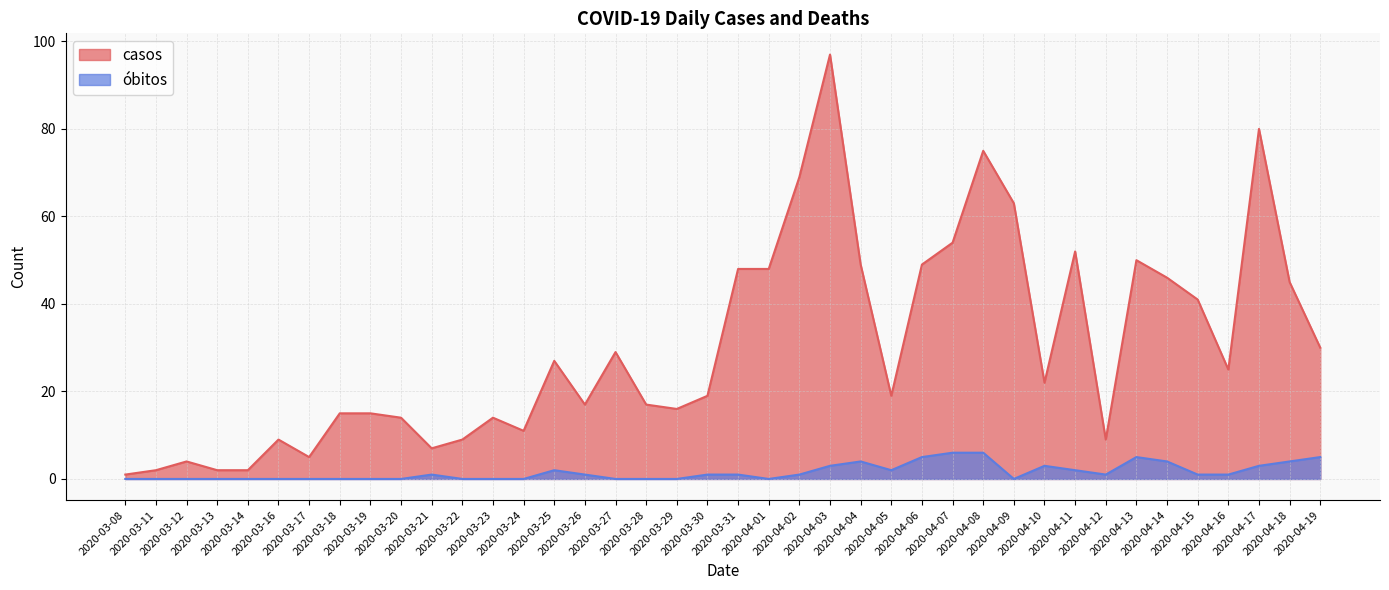

Which series has the widest spread of values?

casos